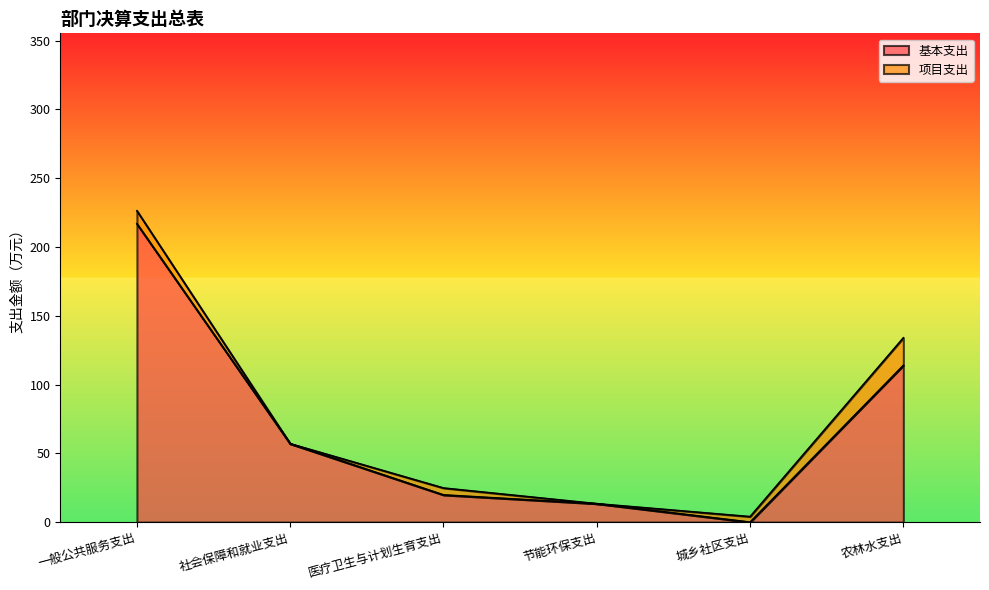

What value does the data have at 农林水支出?

113.9